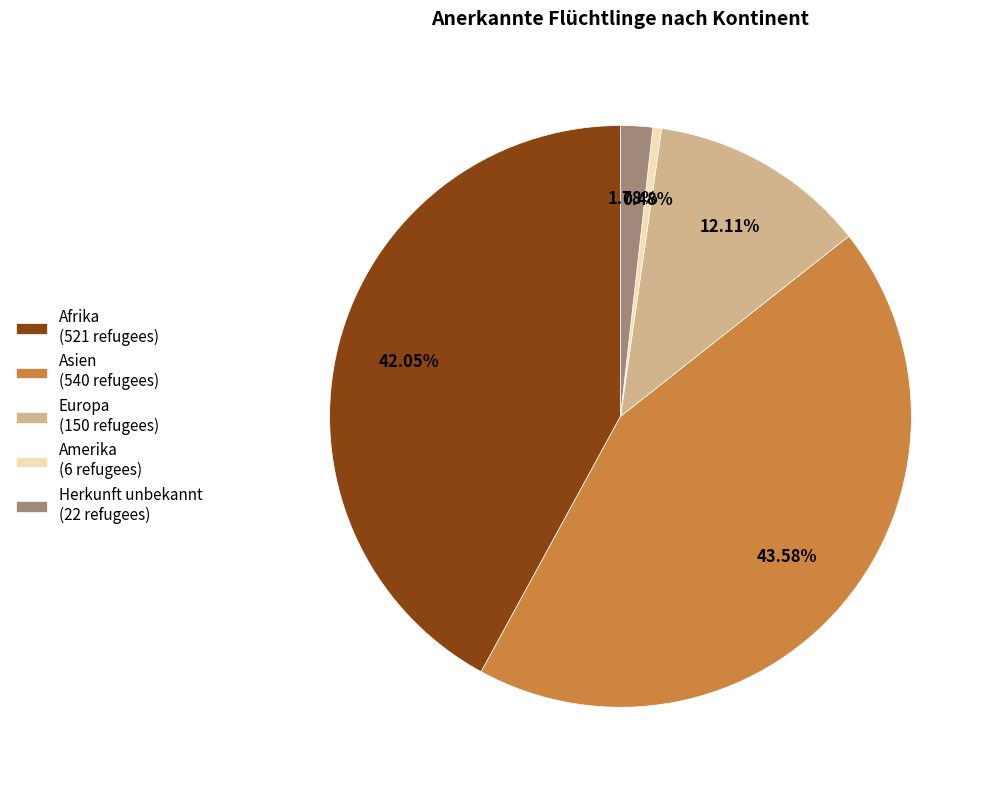

To the nearest percent, what is the difference between the largest and smallest slice percentages?

43%